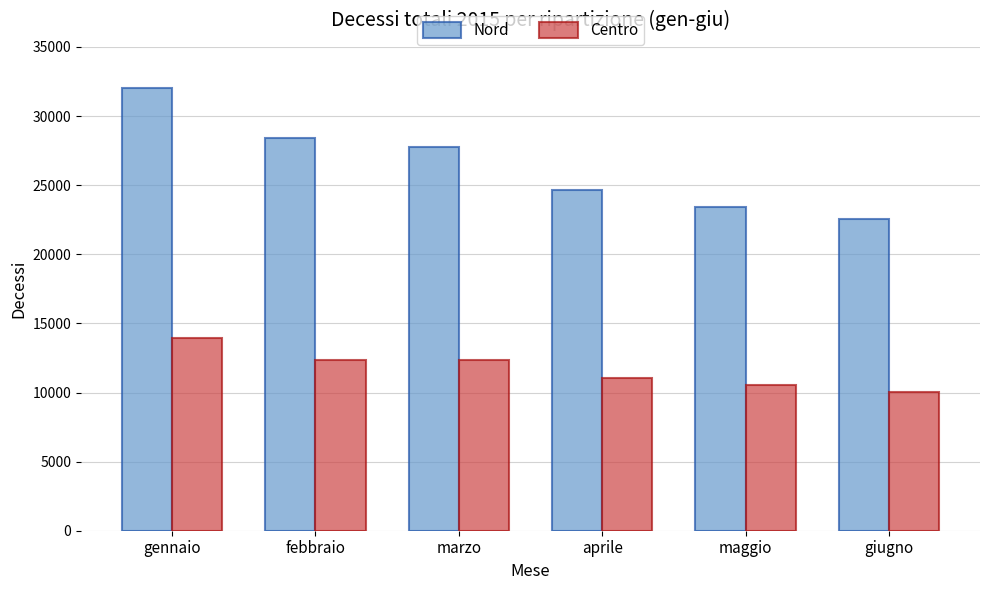

What is the label of the 2nd bar from the right?

maggio